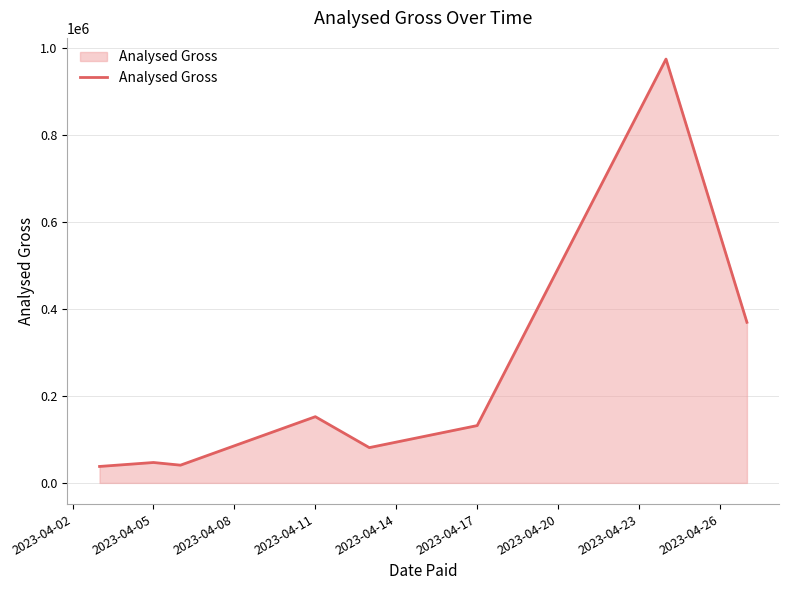

What is the minimum value shown in the chart?

37846.2